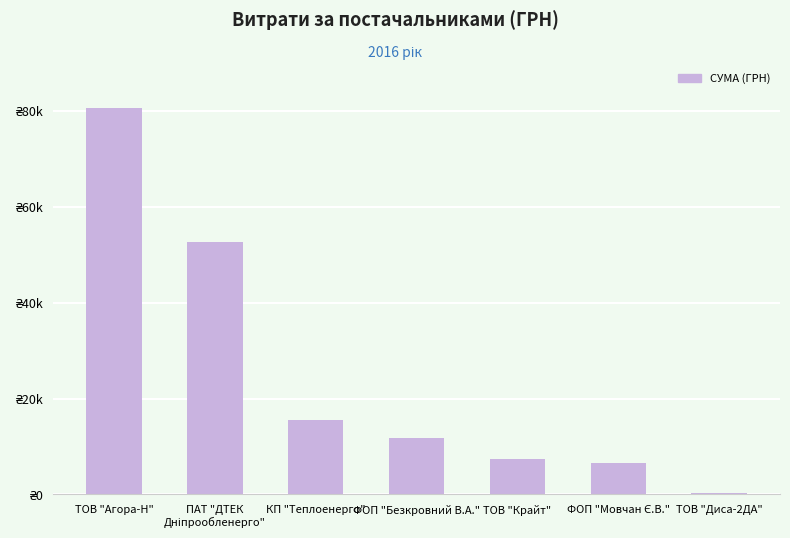

The chart shows a value of 7306.4 at ТОВ "Крайт". True or false?

True